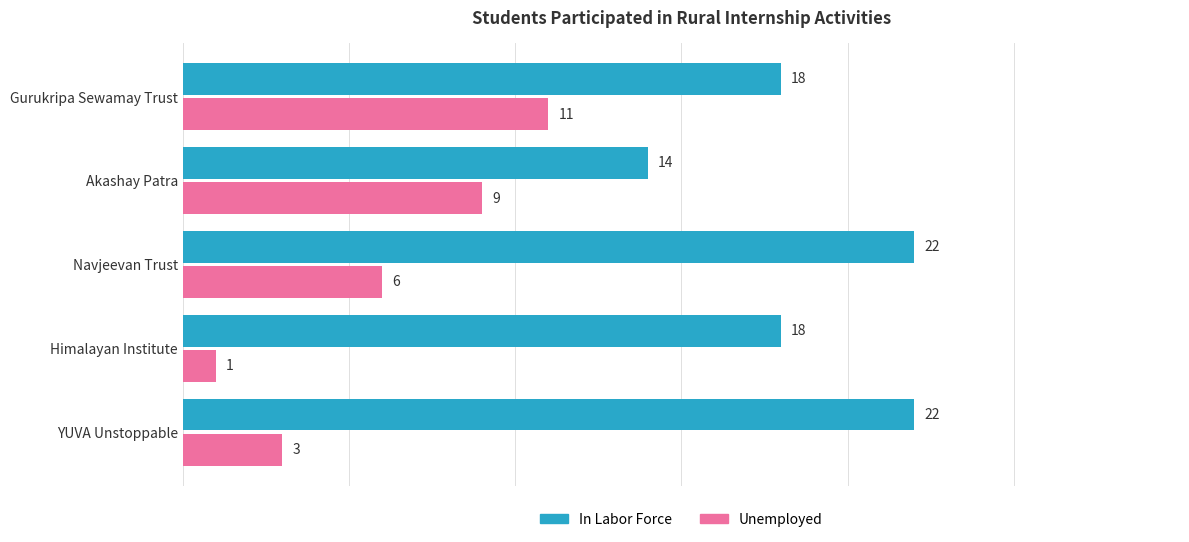

What is the difference between the maximum and minimum values in the In Labor Force series?

8